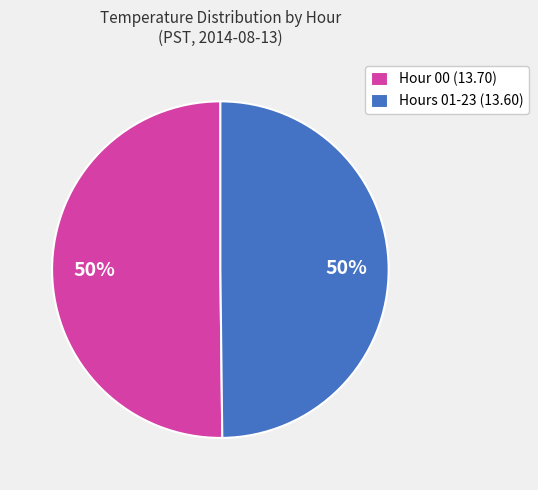

What percentage is the Hour 00 (13.70) slice, to the nearest percent?

50%